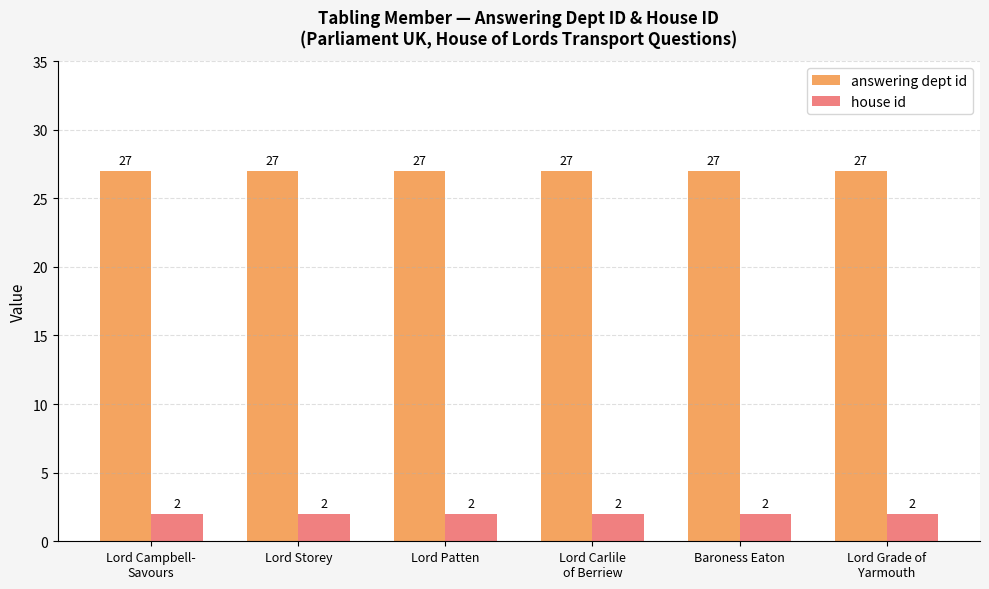

What is the spread (max minus min) of values at Lord Storey?

25